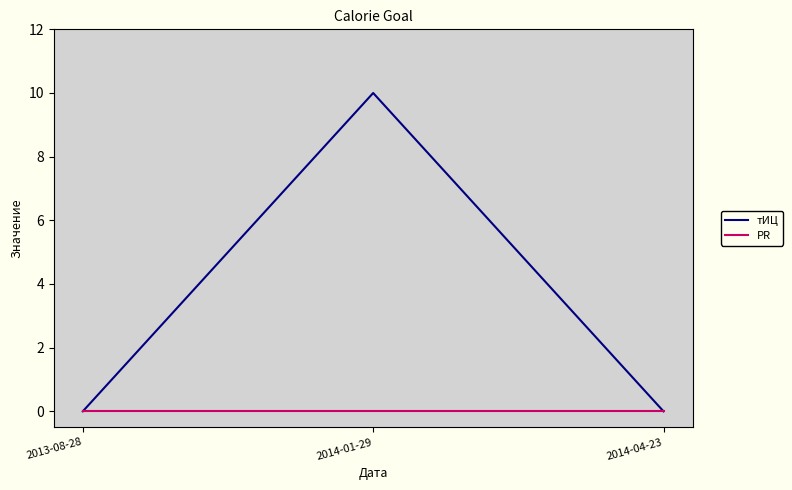

Count the number of data series in this chart.

2